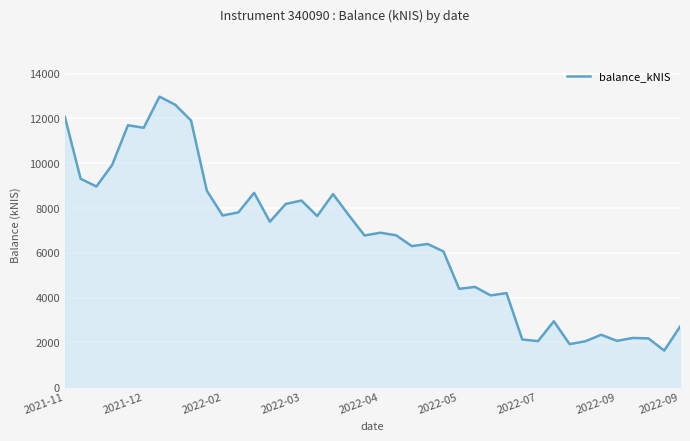

What is the smallest value displayed?

1630.1